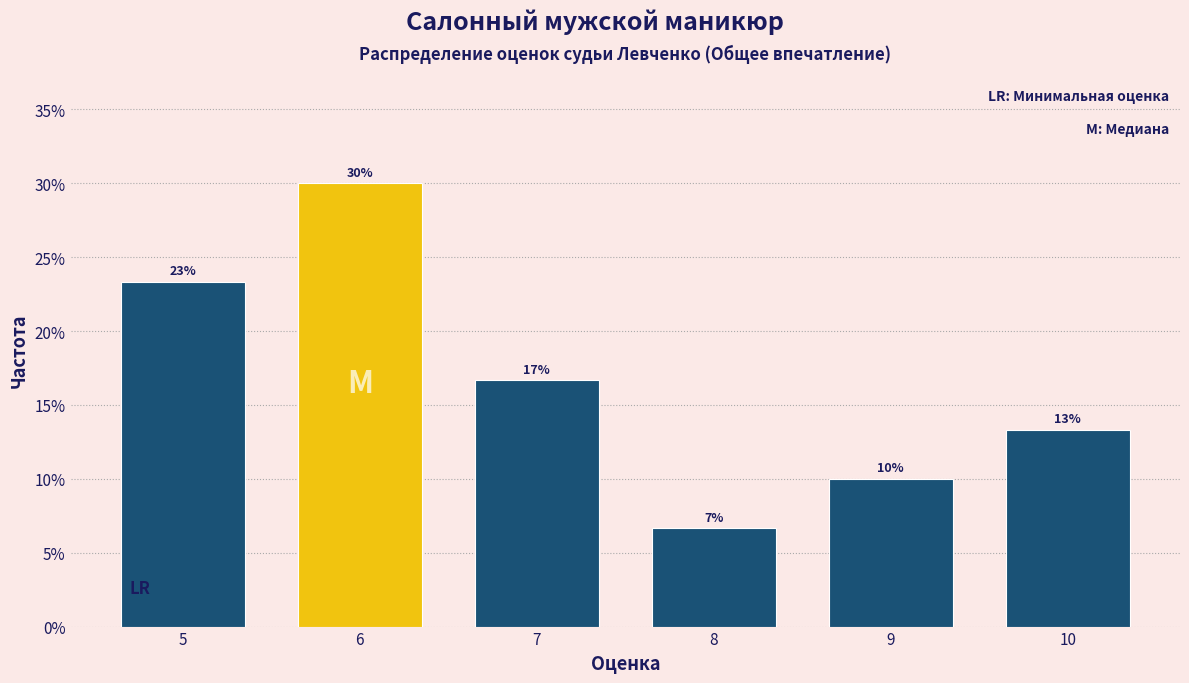

Are the bars horizontal?

No